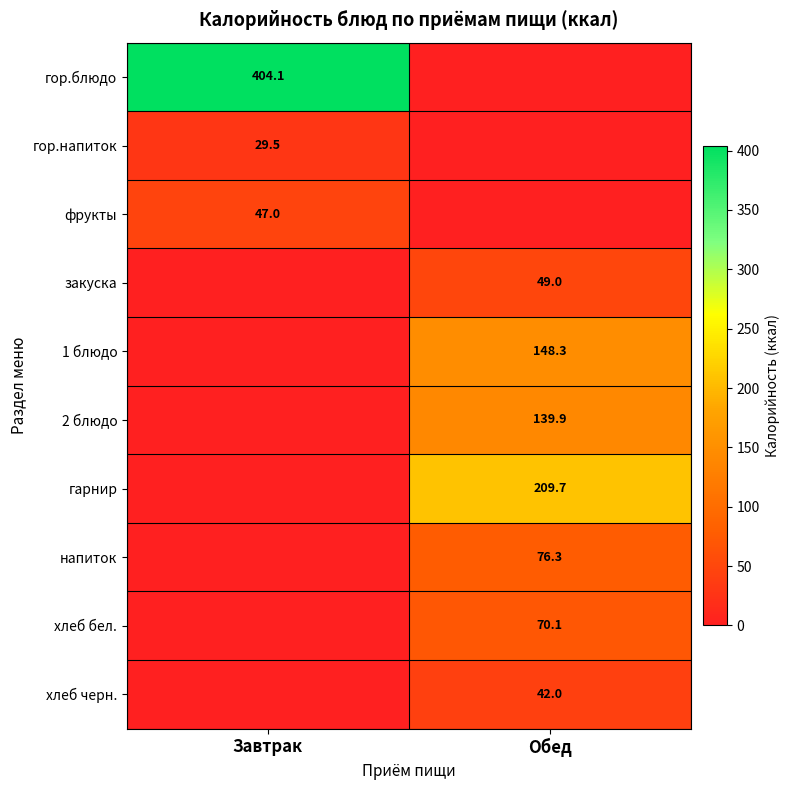

How many categories are shown in the chart?

2